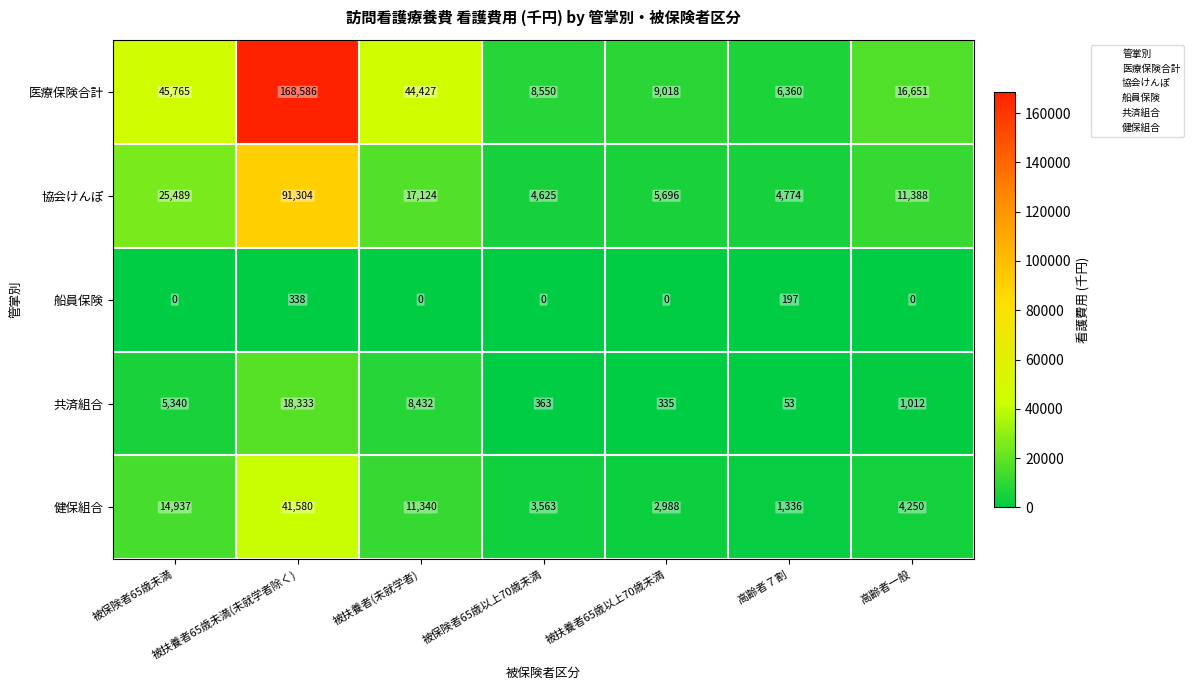

What is the sum of all 健保組合 values?

79994